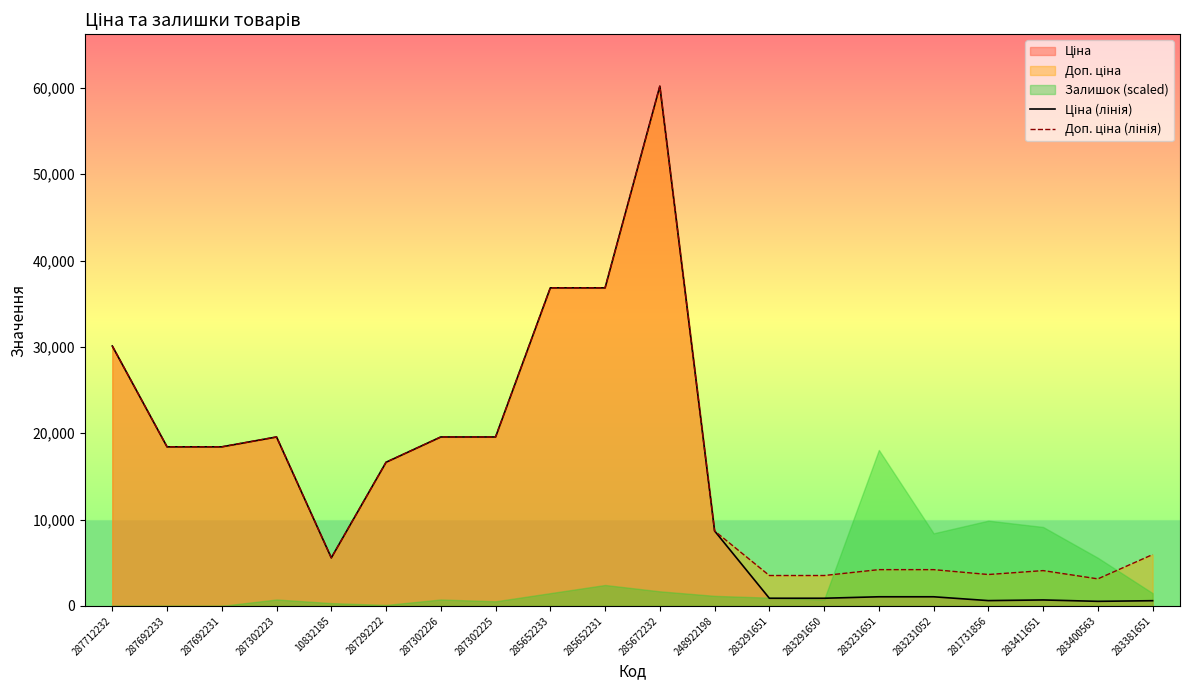

Reading left to right, list all the values displayed in this chart.

Ціна (лінія): 30102.8	18420.9	18420.9	19564.9	5560.3	16636.8	19564.9	19564.9	36841.8	36841.8	60205.6	8679.5	878.0	878.0	1048.4	1048.4	604.6	680.4	520.6	594.0
Доп. ціна (лінія): 30102.8	18420.9	18420.9	19564.9	5560.3	16636.8	19564.9	19564.9	36841.8	36841.8	60205.6	8679.5	3511.9	3511.9	4193.5	4193.5	3627.9	4082.3	3123.8	5940.0